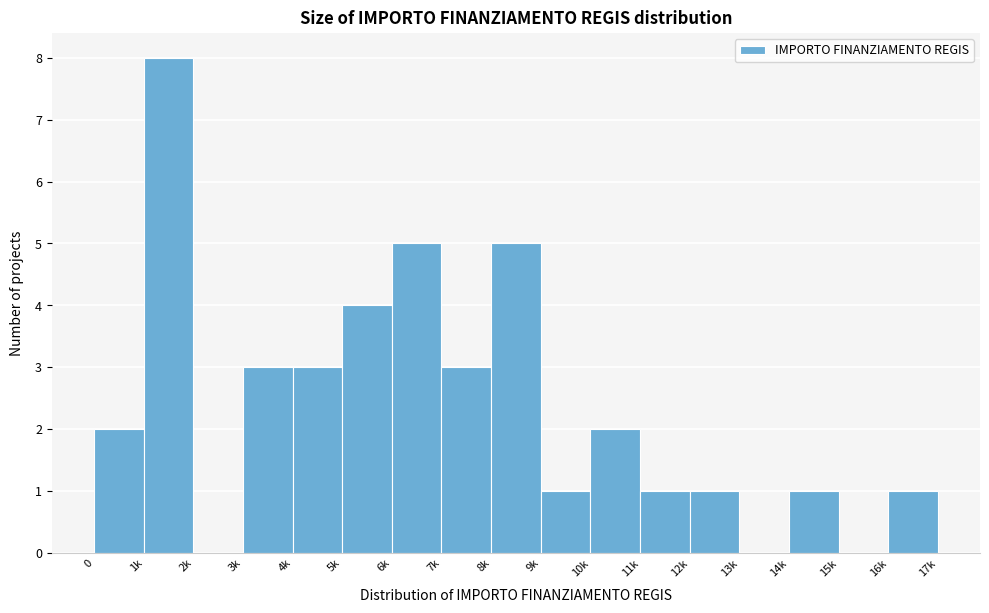

Reading left to right, what are all the values shown in this chart?

0=2	1k=8	2k=0	3k=3	4k=3	5k=4	6k=5	7k=3	8k=5	9k=1	10k=2	11k=1	12k=1	13k=0	14k=1	15k=0	16k=1